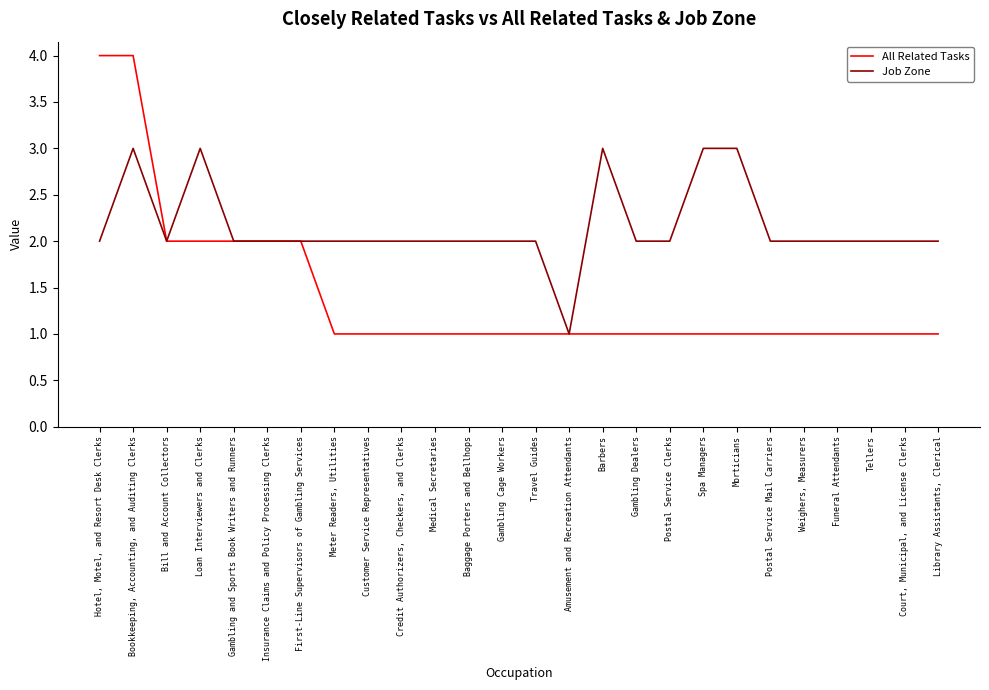

List the series in order of their peak value, highest first.

All Related Tasks, Job Zone